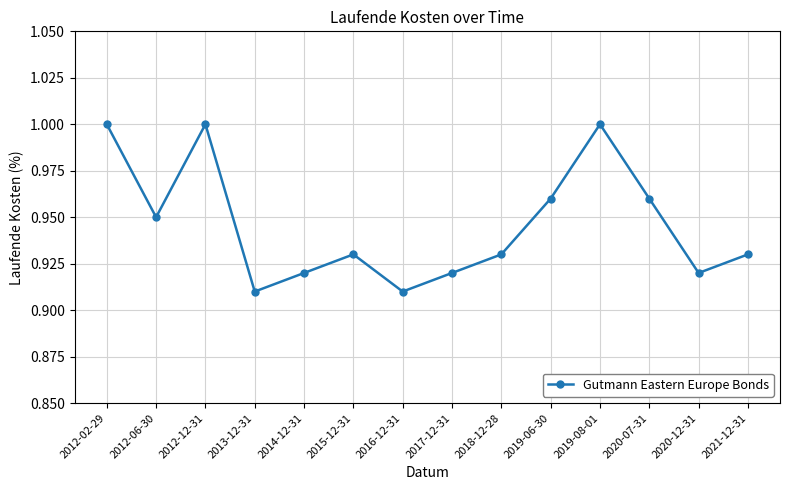

Is it true that the value at 2019-06-30 is 1.0?

True